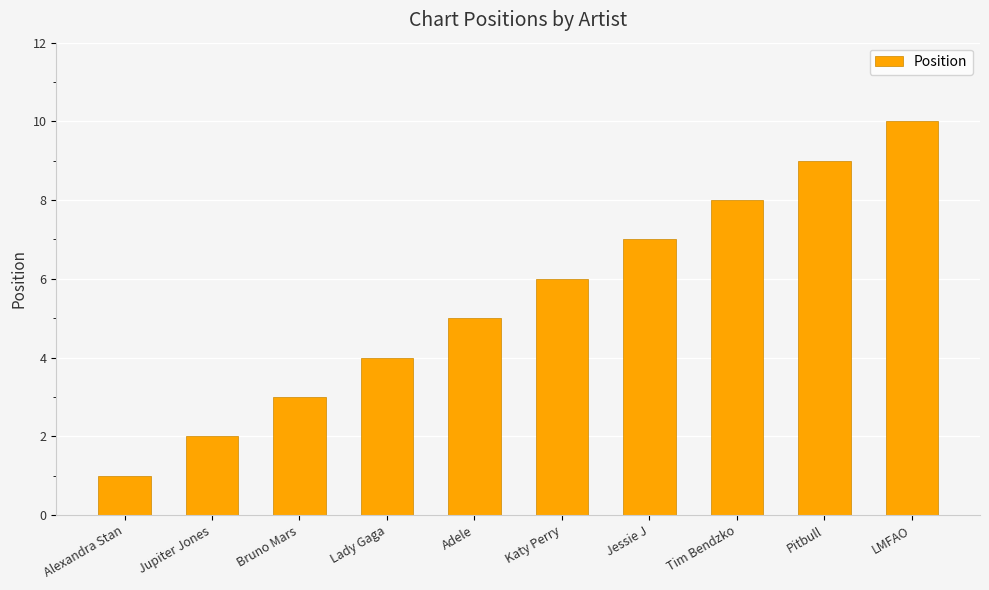

What is the maximum value shown in the chart?

10